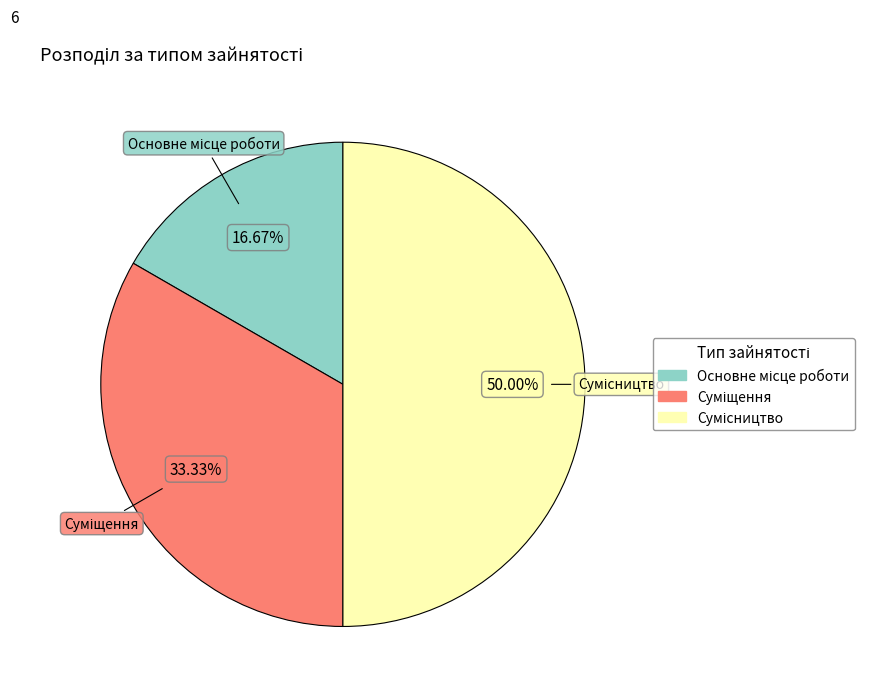

Combined, what portion of the pie is Сумісництво and Основне місце роботи?

66.7%